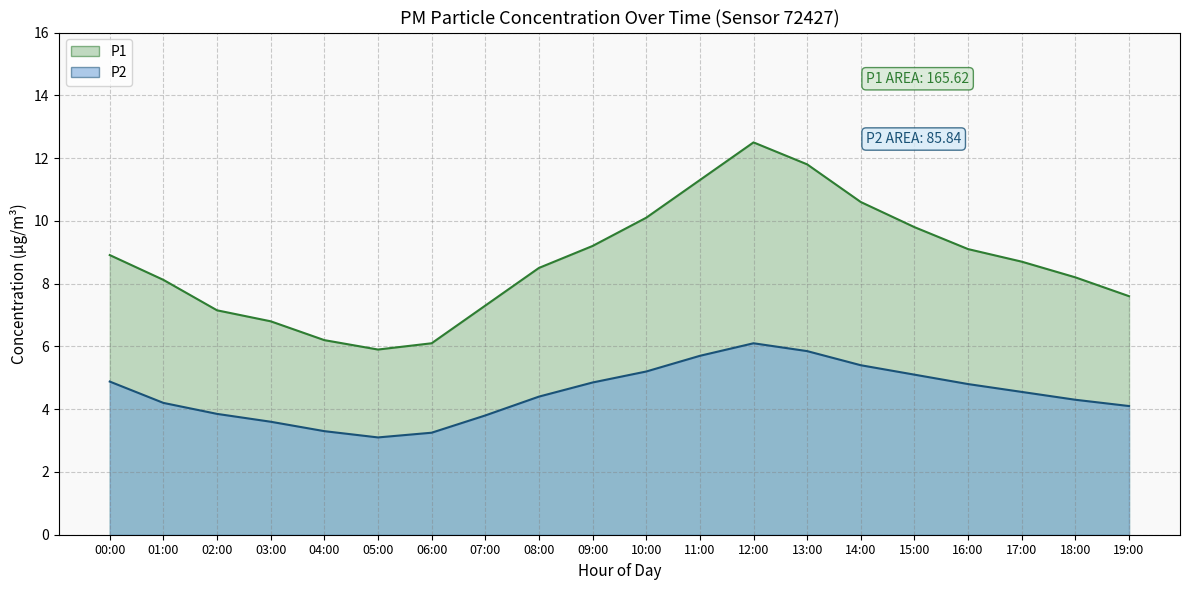

At which label is P2 closest to 4?

19:00